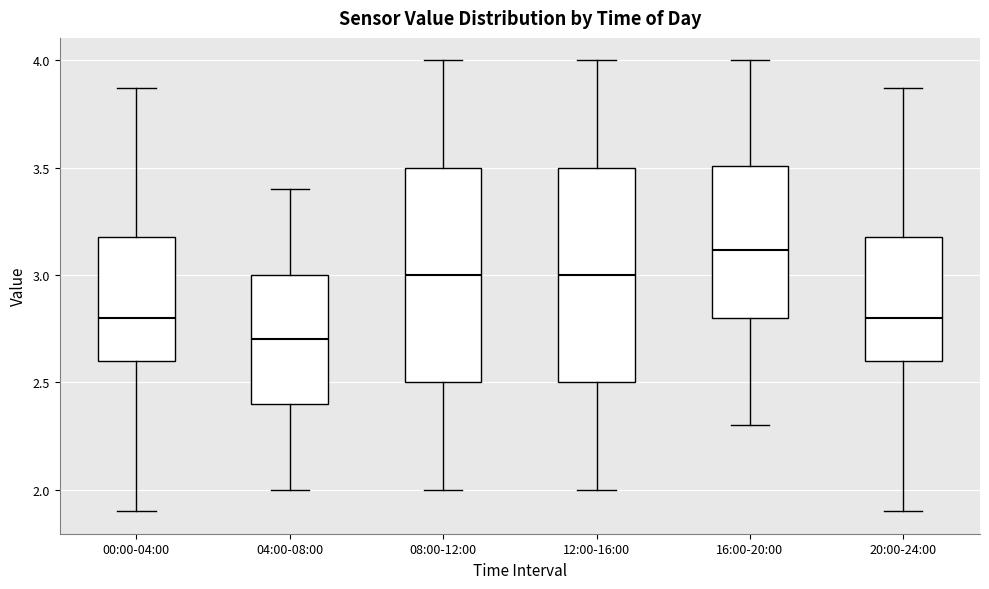

Reading left to right, transcribe this box plot: for each box, give where its median line is, the range the box spans, and where its two whiskers end, as read against the y-axis. The values are not printed on the chart, so give them approximately, as read against the axis.

00:00-04:00: median 2.80, box 2.60 to 3.20, whiskers 1.90 to 3.85
04:00-08:00: median 2.70, box 2.40 to 3.00, whiskers 2.00 to 3.40
08:00-12:00: median 3.00, box 2.50 to 3.50, whiskers 2.00 to 4.00
12:00-16:00: median 3.00, box 2.50 to 3.50, whiskers 2.00 to 4.00
16:00-20:00: median 3.10, box 2.80 to 3.50, whiskers 2.30 to 4.00
20:00-24:00: median 2.80, box 2.60 to 3.20, whiskers 1.90 to 3.85